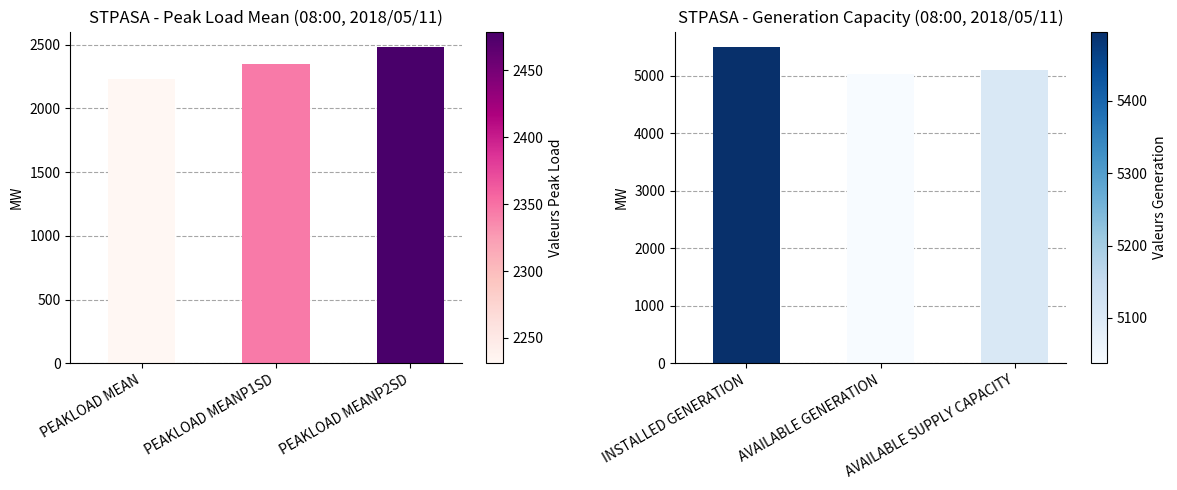

How many groups of bars are there?

3